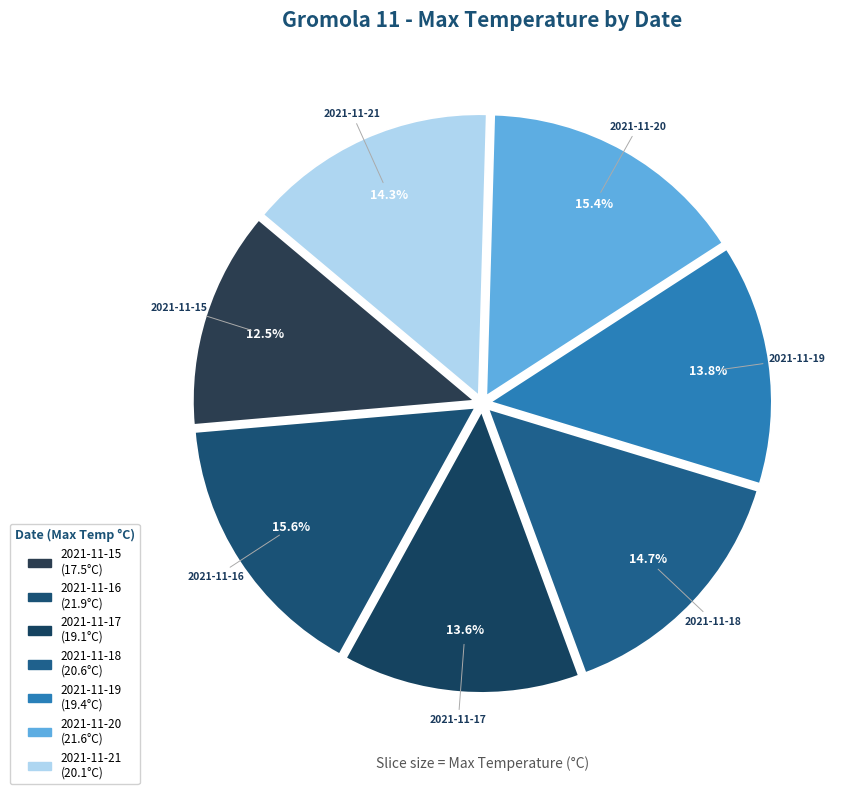

Does any single category account for the majority?

No